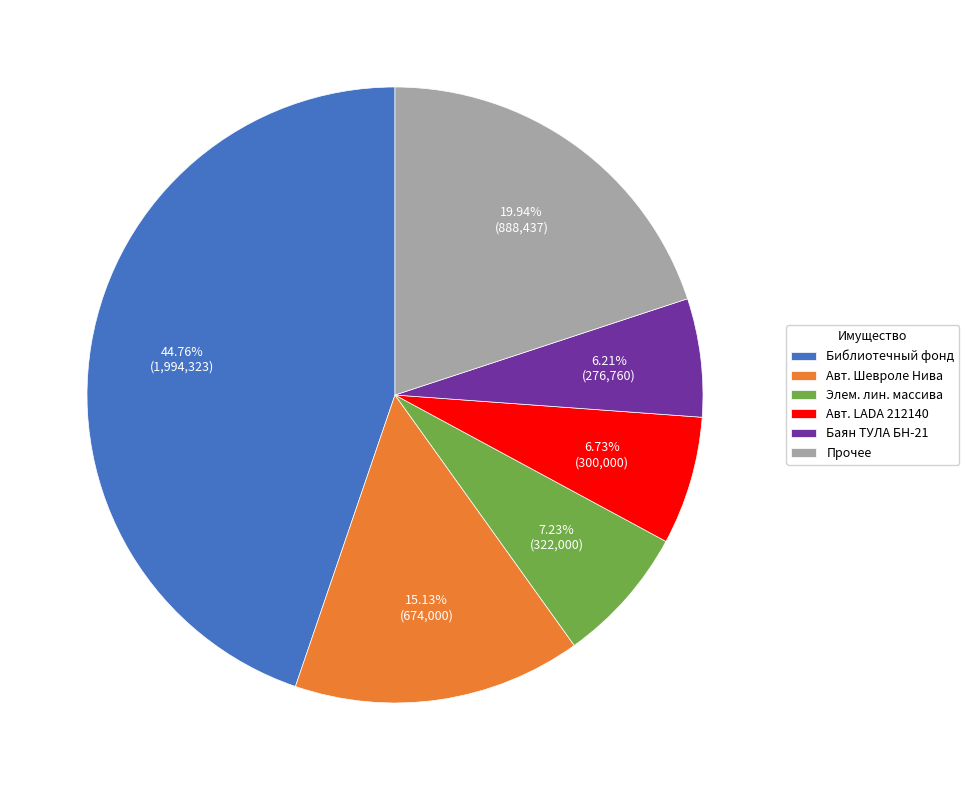

Is the sum of Элем. лин. массива and Баян ТУЛА БН-21 greater than half?

No